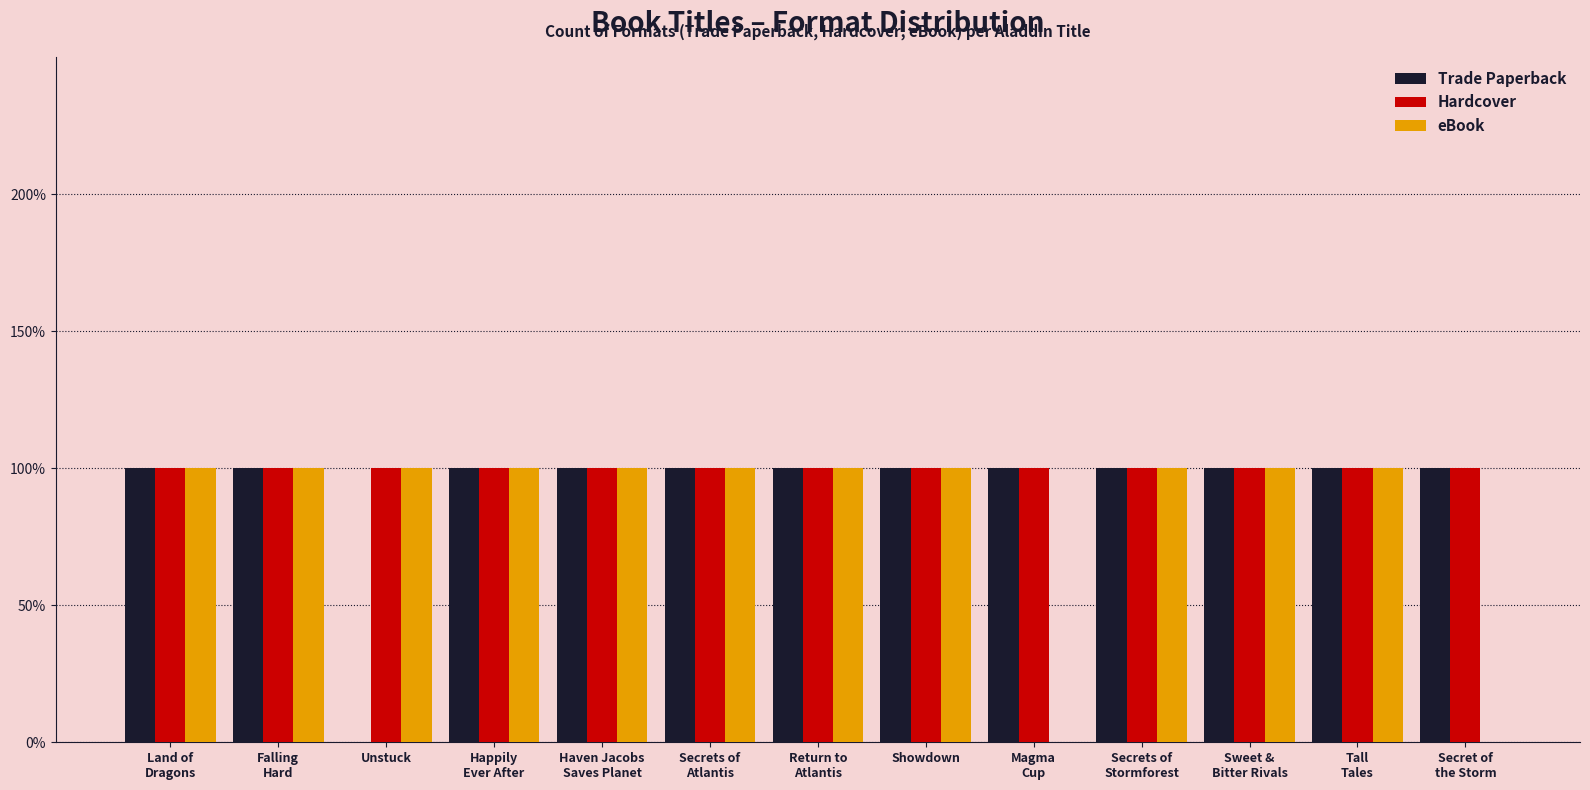

What position from the right is Unstuck?

11